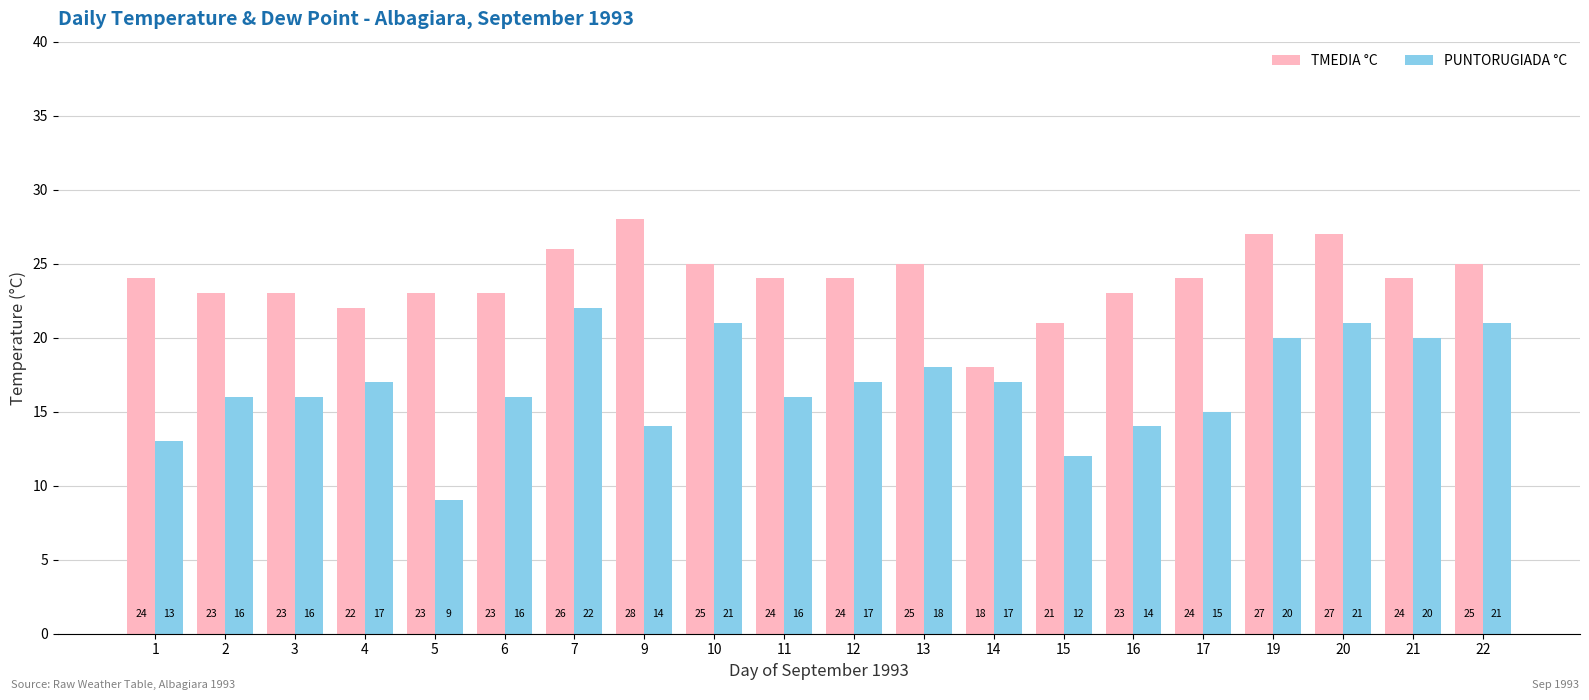

Reading left to right, what are all the values shown in this chart?

TMEDIA °C: 1=24	2=23	3=23	4=22	5=23	6=23	7=26	9=28	10=25	11=24	12=24	13=25	14=18	15=21	16=23	17=24	19=27	20=27	21=24	22=25
PUNTORUGIADA °C: 1=13	2=16	3=16	4=17	5=9	6=16	7=22	9=14	10=21	11=16	12=17	13=18	14=17	15=12	16=14	17=15	19=20	20=21	21=20	22=21